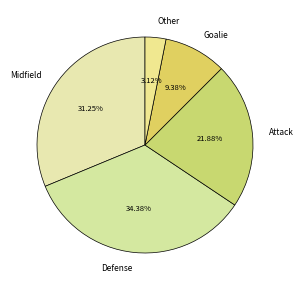

What percentage is NOT represented by Other?

96.9%